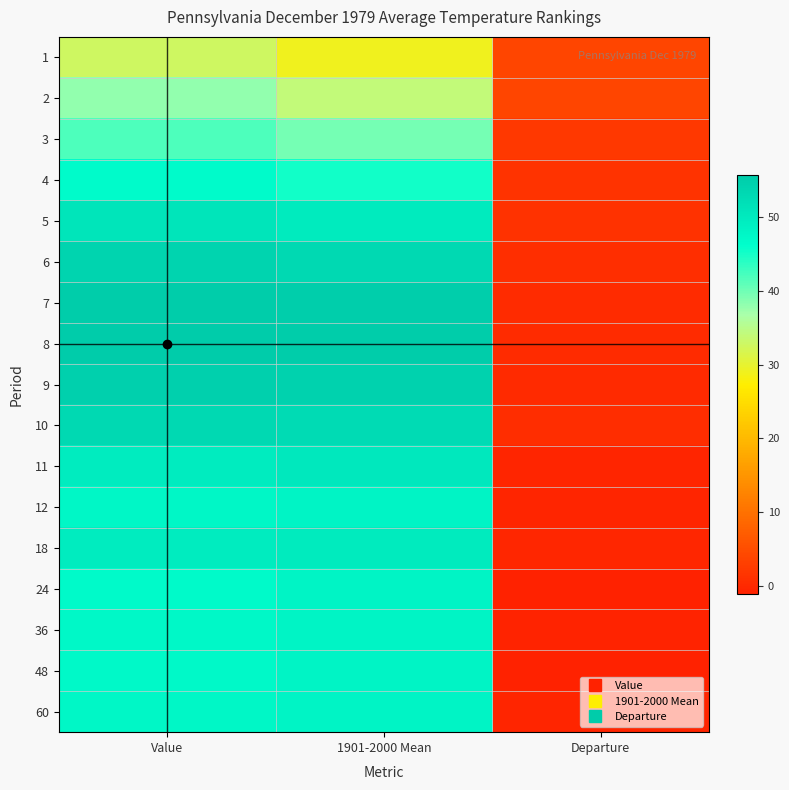

At which category does the chart reach its minimum across all series?

Departure